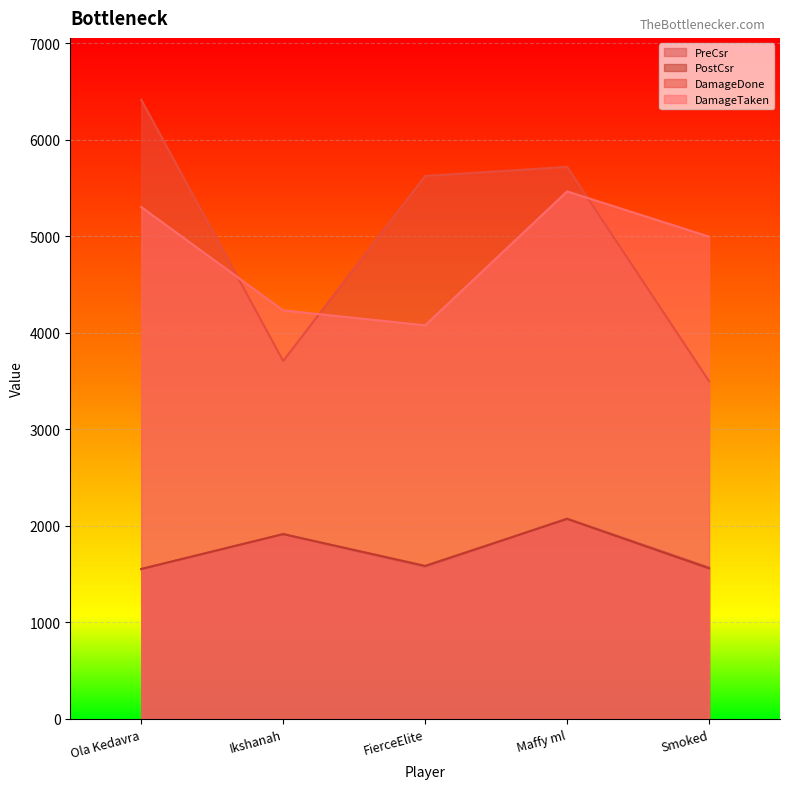

Reading left to right, what are all the values shown in this chart?

PreCsr: 1550	1913	1575	2075	1568
PostCsr: 1553	1914	1585	2071	1559
DamageDone: 6412	3707	5623	5717	3498
DamageTaken: 5301	4231	4076	5463	4995